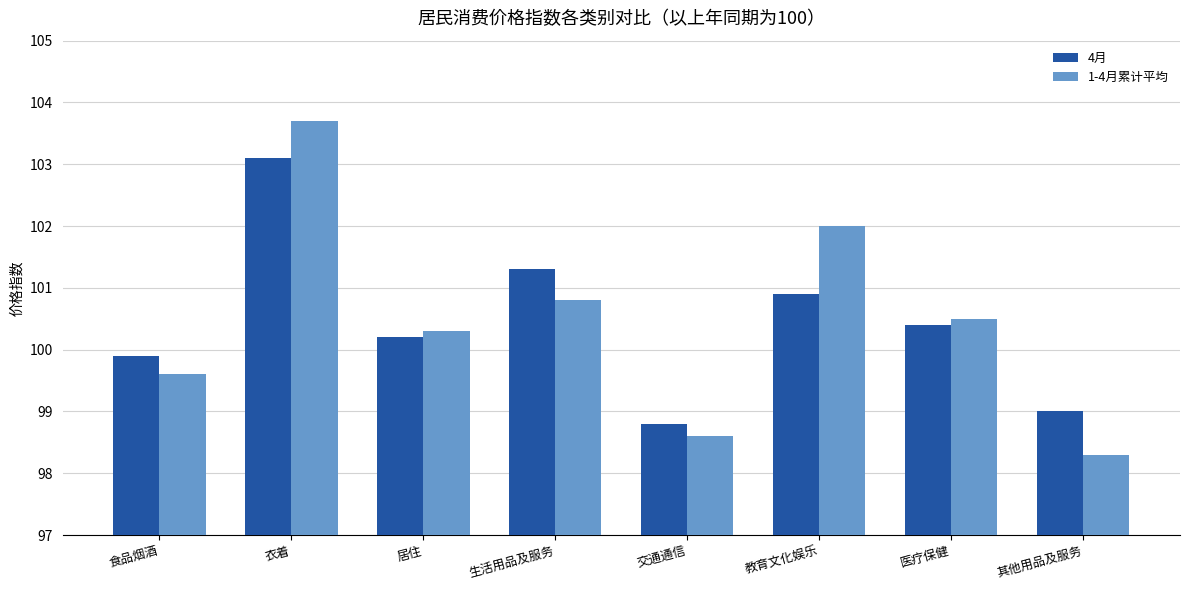

At which category does the chart reach its minimum across all series?

其他用品及服务